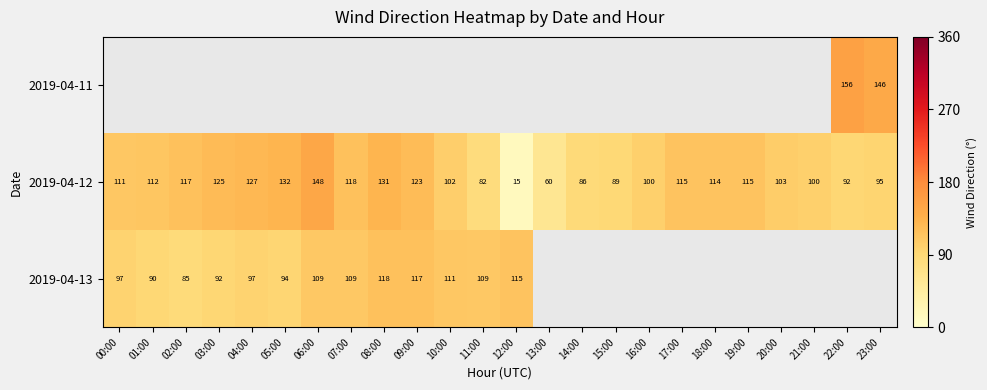

True or false: 2019-04-13 has a value of 115 at 12:00.

True